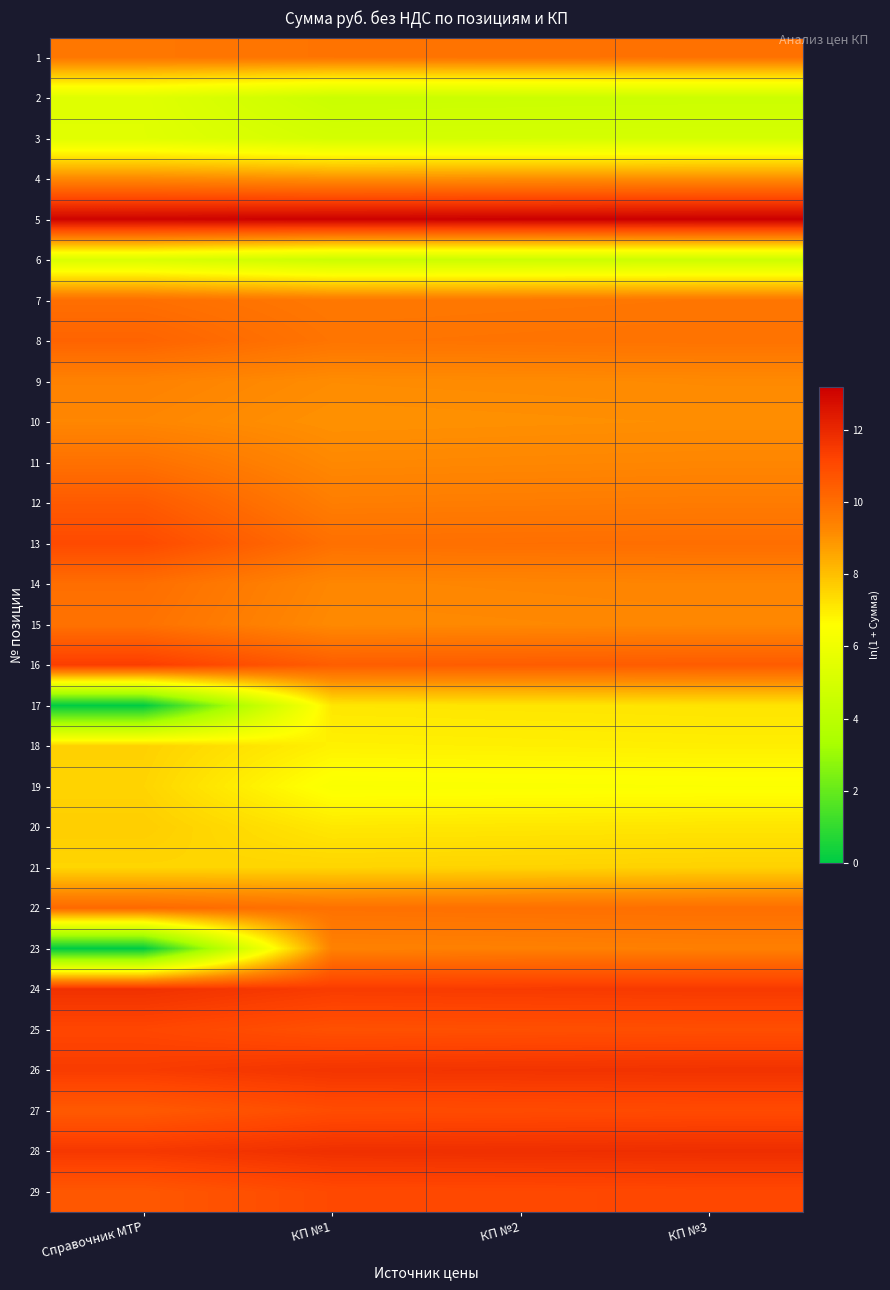

Reading left to right, list all the values displayed in this chart.

1: Справочник МТР=9.7	КП №1=9.8	КП №2=9.8	КП №3=9.9
2: Справочник МТР=5.4	КП №1=4.6	КП №2=4.6	КП №3=4.6
3: Справочник МТР=5.4	КП №1=4.9	КП №2=5.0	КП №3=5.0
4: Справочник МТР=9.2	КП №1=9.1	КП №2=9.1	КП №3=9.1
5: Справочник МТР=13.1	КП №1=13.1	КП №2=13.2	КП №3=13.2
6: Справочник МТР=5.2	КП №1=4.6	КП №2=4.6	КП №3=4.7
7: Справочник МТР=10.0	КП №1=9.7	КП №2=9.7	КП №3=9.7
8: Справочник МТР=10.3	КП №1=9.8	КП №2=9.8	КП №3=9.8
9: Справочник МТР=9.4	КП №1=9.1	КП №2=9.2	КП №3=9.2
10: Справочник МТР=9.3	КП №1=9.0	КП №2=9.0	КП №3=9.1
11: Справочник МТР=9.9	КП №1=9.2	КП №2=9.3	КП №3=9.3
12: Справочник МТР=10.5	КП №1=9.5	КП №2=9.6	КП №3=9.6
13: Справочник МТР=11.0	КП №1=9.9	КП №2=9.9	КП №3=10.0
14: Справочник МТР=10.0	КП №1=9.3	КП №2=9.3	КП №3=9.3
15: Справочник МТР=9.9	КП №1=9.2	КП №2=9.2	КП №3=9.2
16: Справочник МТР=11.4	КП №1=10.5	КП №2=10.5	КП №3=10.5
17: Справочник МТР=0.0	КП №1=7.1	КП №2=7.1	КП №3=7.2
18: Справочник МТР=7.6	КП №1=6.9	КП №2=6.9	КП №3=6.9
19: Справочник МТР=7.5	КП №1=6.4	КП №2=6.5	КП №3=6.5
20: Справочник МТР=7.7	КП №1=7.1	КП №2=7.1	КП №3=7.1
21: Справочник МТР=7.5	КП №1=7.5	КП №2=7.5	КП №3=7.6
22: Справочник МТР=10.1	КП №1=9.9	КП №2=9.9	КП №3=9.9
23: Справочник МТР=0.0	КП №1=9.4	КП №2=9.5	КП №3=9.5
24: Справочник МТР=11.7	КП №1=11.4	КП №2=11.5	КП №3=11.5
25: Справочник МТР=11.1	КП №1=10.8	КП №2=10.9	КП №3=10.9
26: Справочник МТР=11.4	КП №1=11.6	КП №2=11.7	КП №3=11.7
27: Справочник МТР=10.6	КП №1=11.0	КП №2=11.0	КП №3=11.0
28: Справочник МТР=11.5	КП №1=11.8	КП №2=11.8	КП №3=11.8
29: Справочник МТР=10.6	КП №1=11.0	КП №2=11.1	КП №3=11.1